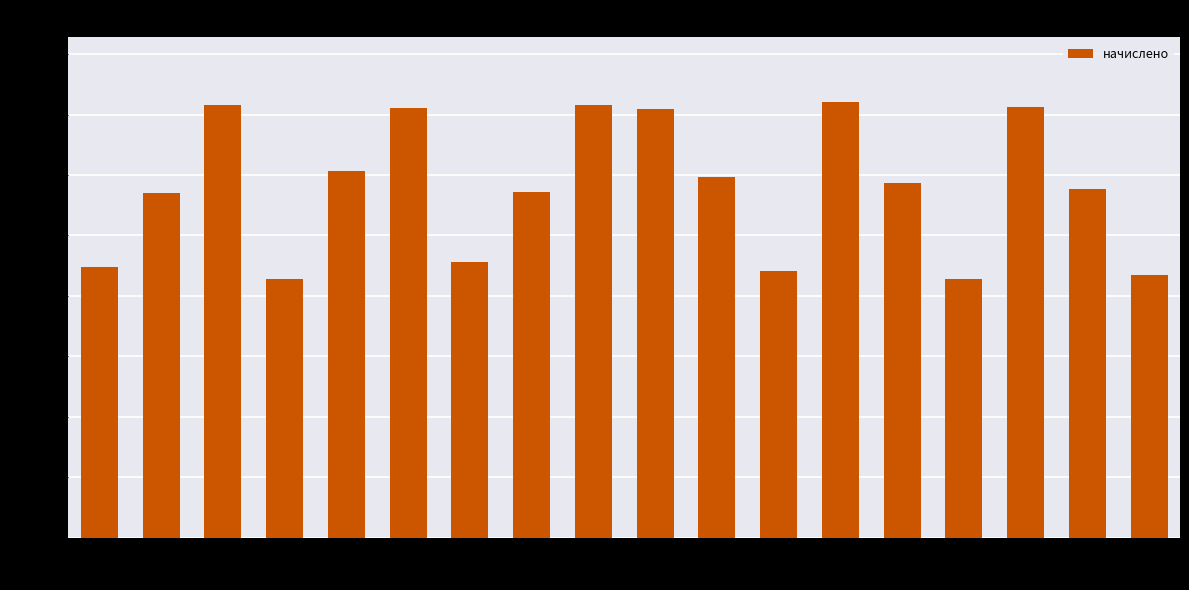

Is it true that the value at 2 is 5700.8?

True